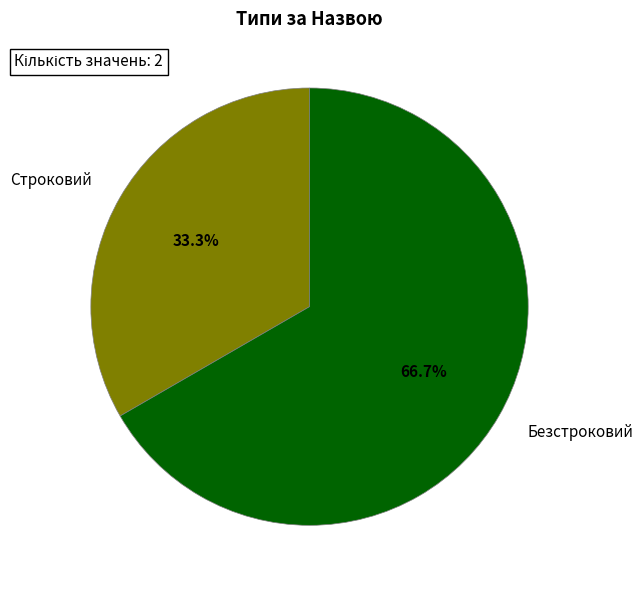

To the nearest percent, what is the average slice percentage?

50%